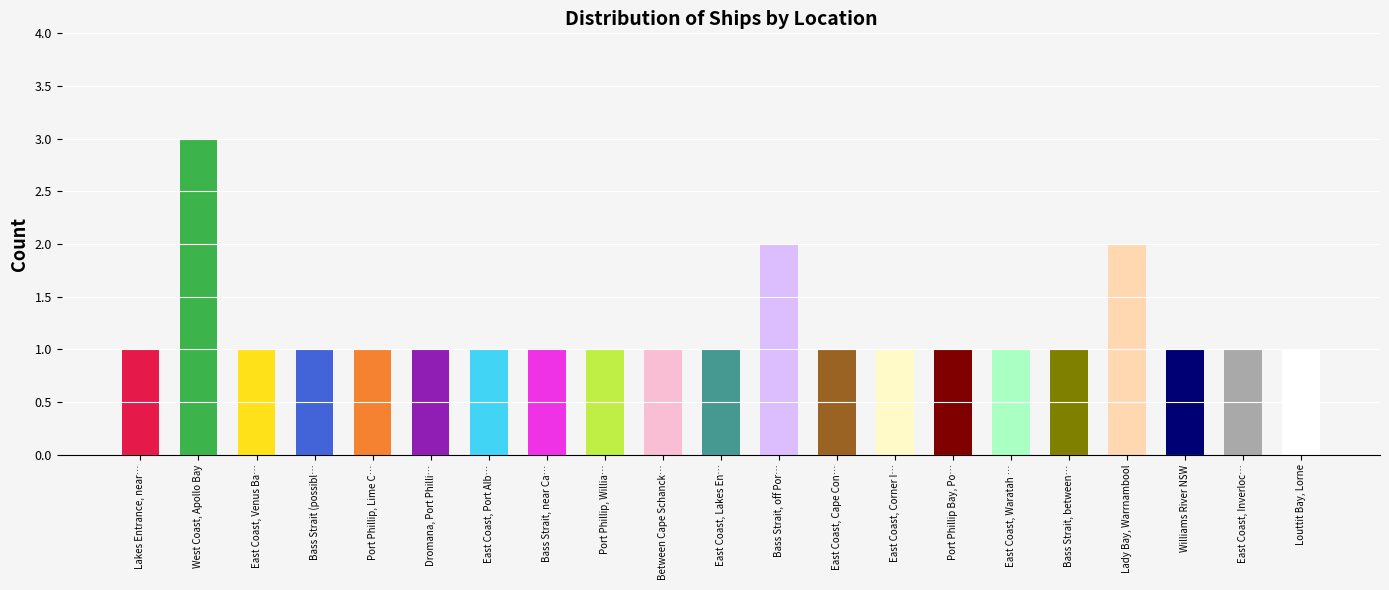

The value at Williams River NSW is 1. True or false?

True